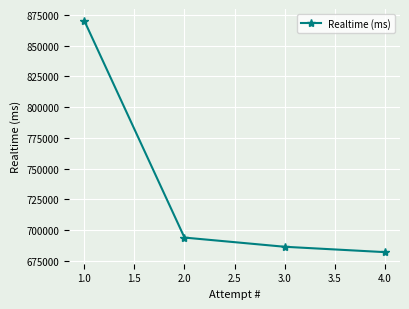

List the labels in order of value, smallest first.

4.0, 3.0, 2.0, 1.0